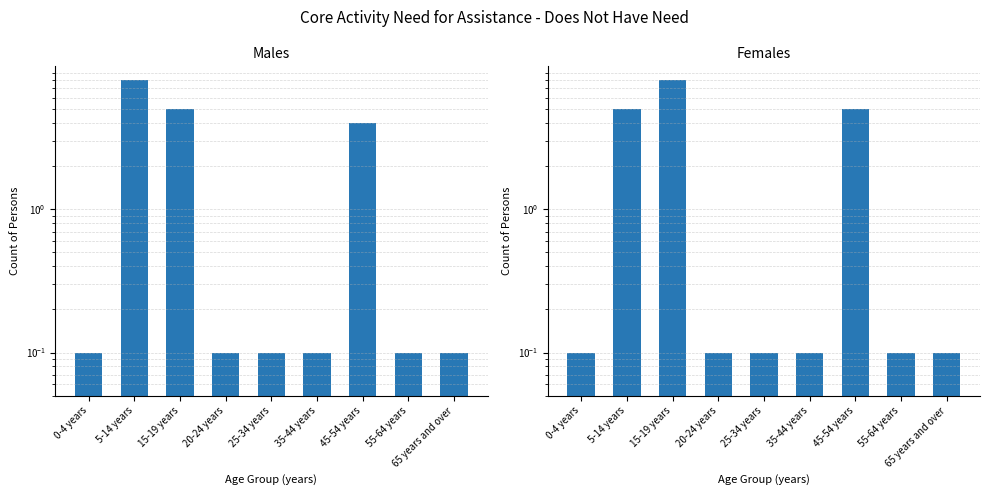

Reading left to right, transcribe all the data shown in this chart.

Males: 0.1	8.0	5.0	0.1	0.1	0.1	4.0	0.1	0.1
Females: 0.1	5.0	8.0	0.1	0.1	0.1	5.0	0.1	0.1